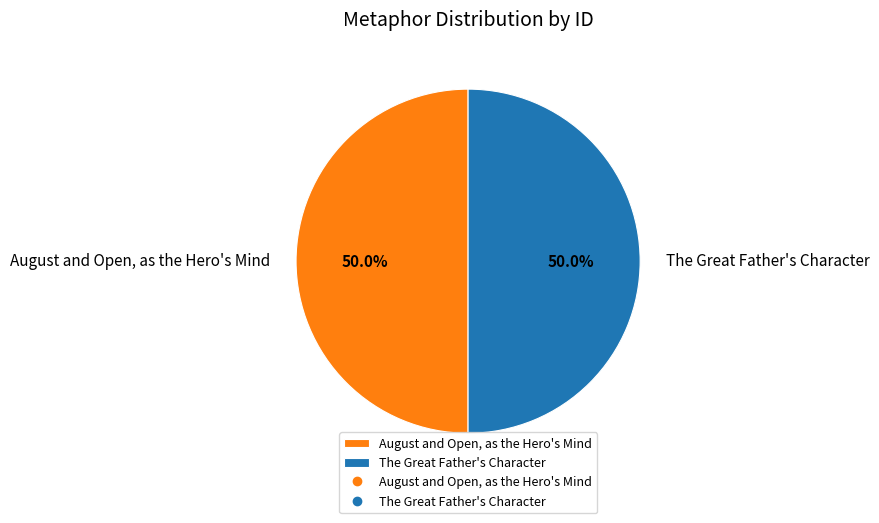

Combined, do August and Open, as the Hero's Mind and The Great Father's Character account for over 50%?

Yes